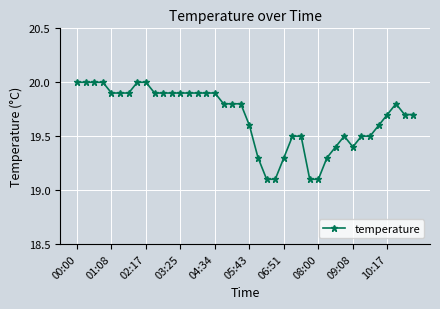

What is the value of the 27th point from the left?

19.5